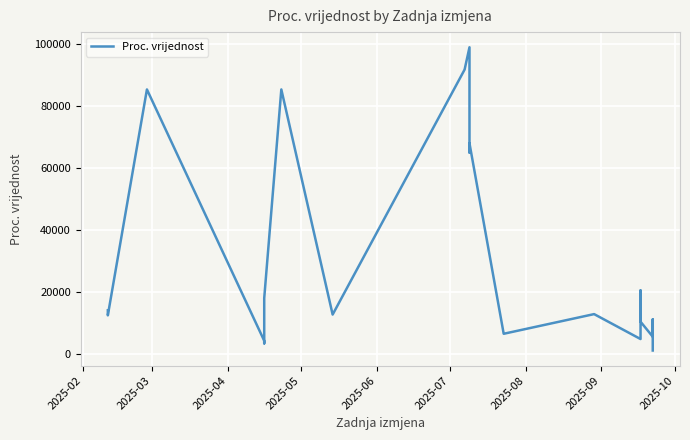

True or false: the data shows 61017.2 at 2025-10.

False